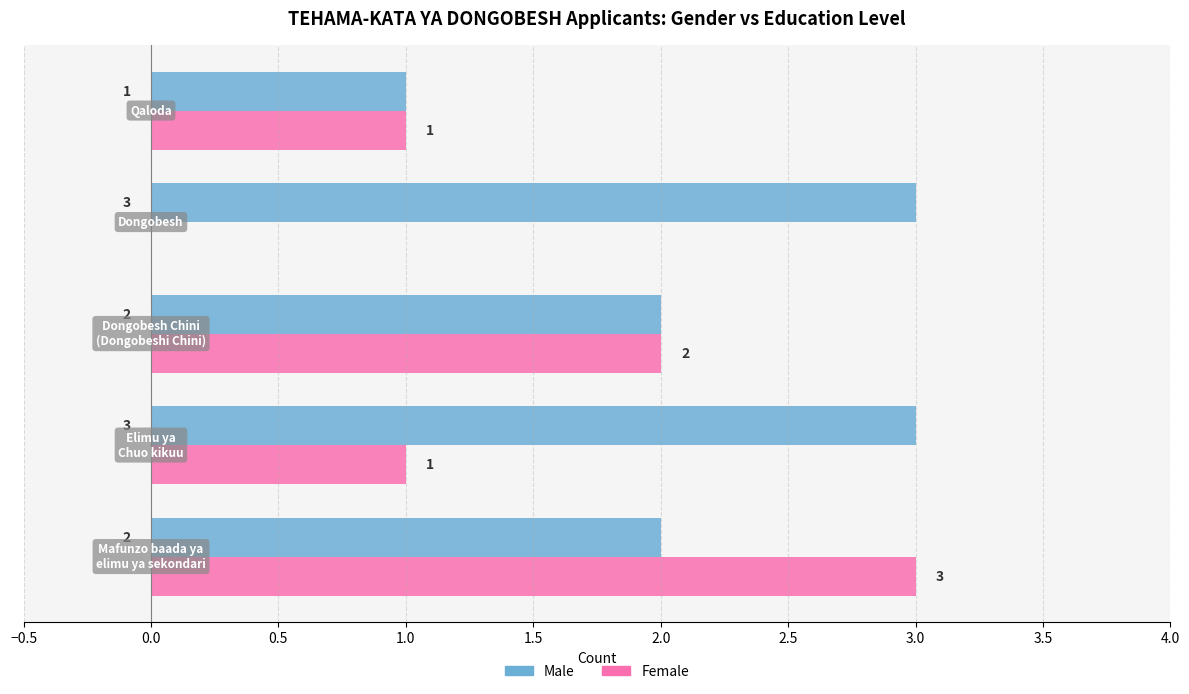

How many data points does each series have?

5